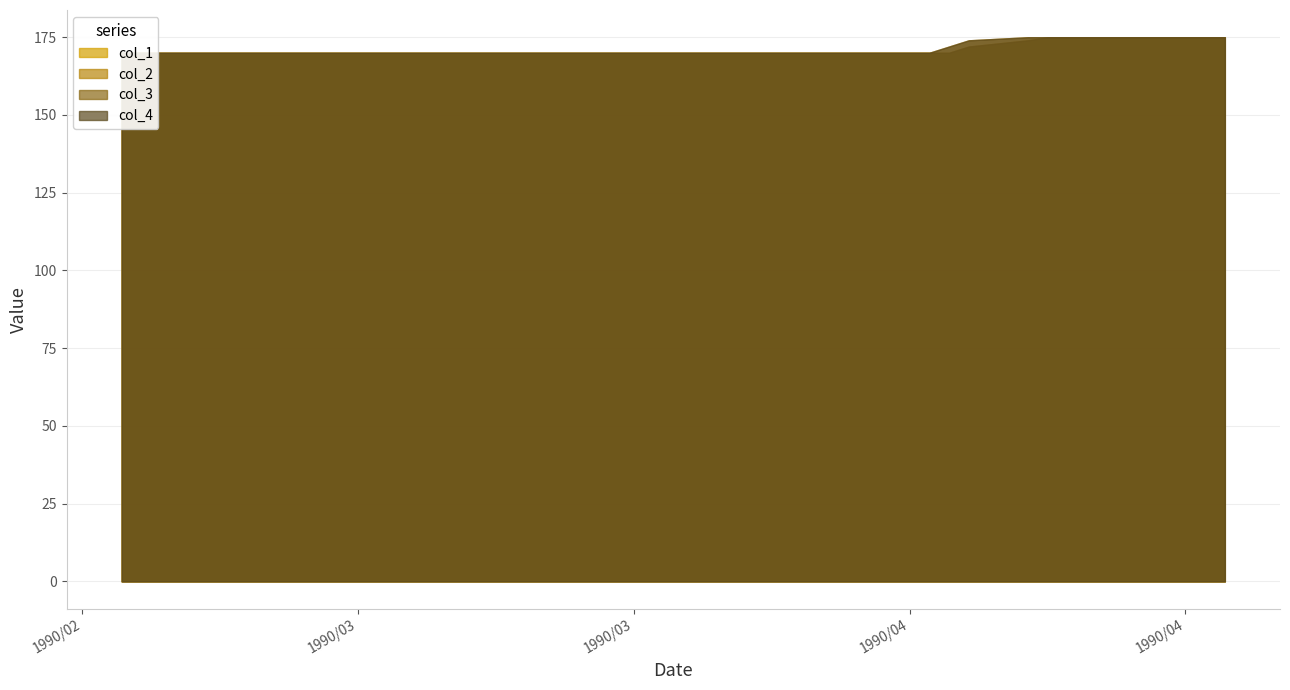

Reading left to right, extract all data points from this chart.

col_1: 170	170	170	170	170	170	170	170	170	170	170	170	170	170	170	170	170	170	170	170	170	170	170	170	170	170	170	170	170	170	172	174	175	175	175	175	175	175	175	175
col_2: 170	170	170	170	170	170	170	170	170	170	170	170	170	170	170	170	170	170	170	170	170	170	170	170	170	170	170	170	170	172	174	175	175	175	175	175	175	175	175	175
col_3: 170	170	170	170	170	170	170	170	170	170	170	170	170	170	170	170	170	170	170	170	170	170	170	170	170	170	170	170	170	170	172	174	175	175	175	175	175	175	175	175
col_4: 170	170	170	170	170	170	170	170	170	170	170	170	170	170	170	170	170	170	170	170	170	170	170	170	170	170	170	170	170	172	174	175	175	175	175	175	175	175	175	175